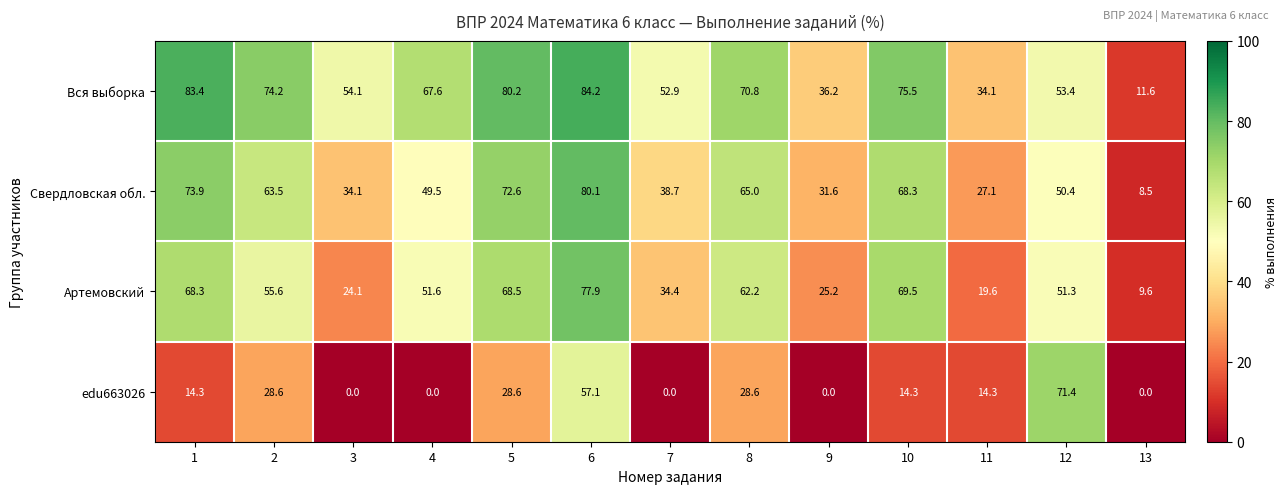

List the labels in order of Артемовский value, smallest first.

13, 11, 3, 9, 7, 12, 4, 2, 8, 1, 5, 10, 6